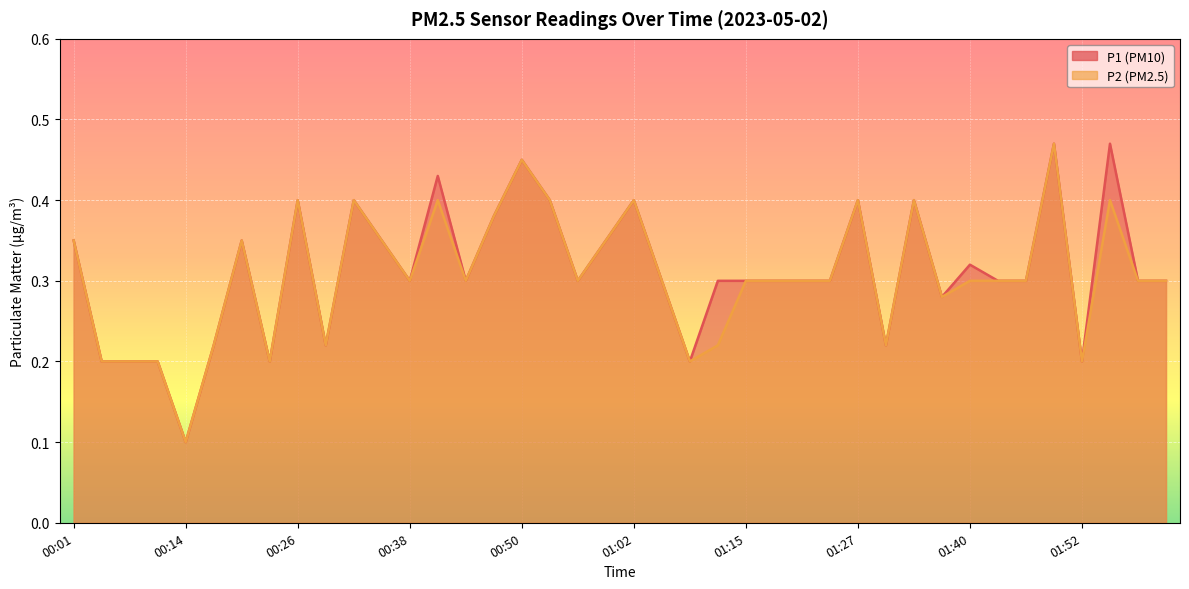

List the series in order of their overall mean, highest first.

P1, P2